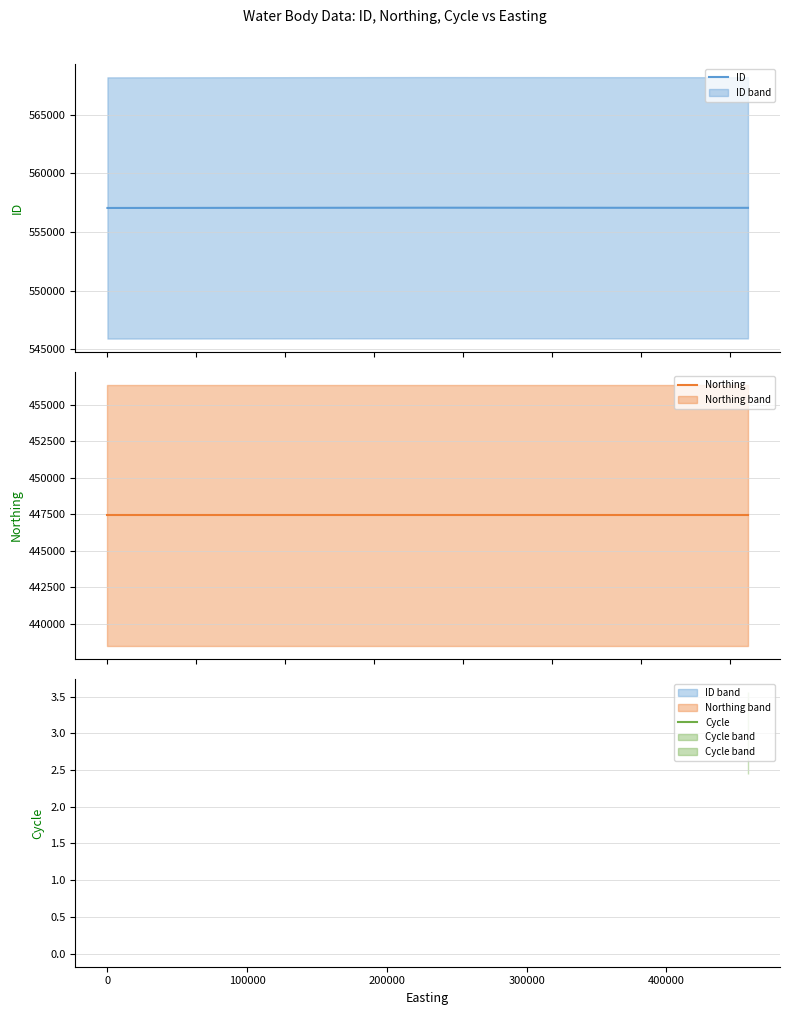

List the series in order of their peak value, highest first.

ID, Northing, Cycle